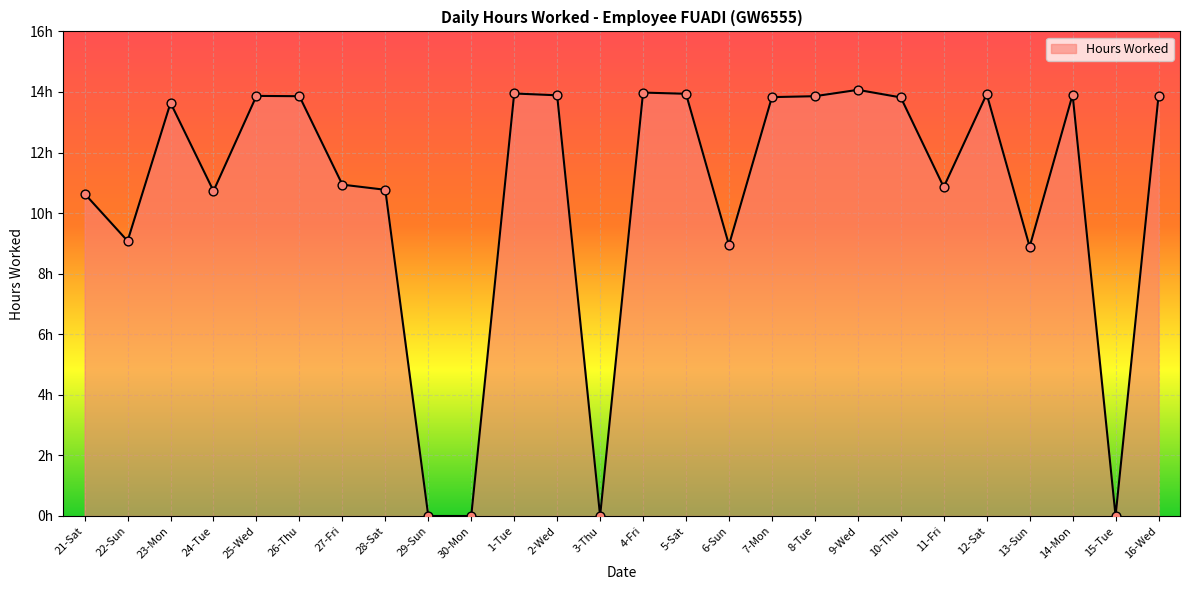

Which has a higher value, 1-Tue or 12-Sat?

1-Tue